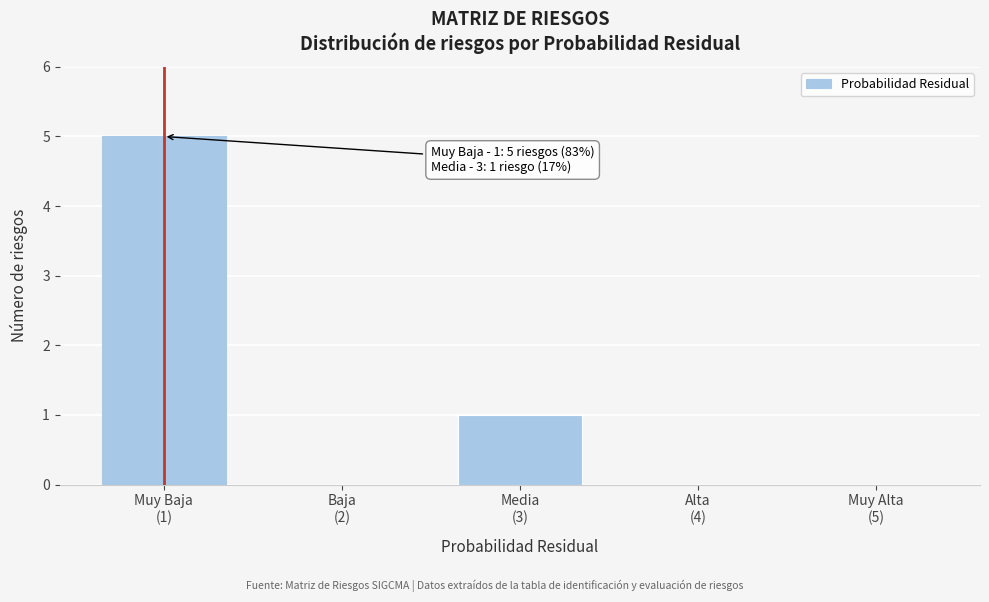

What is the sum of all values?

6